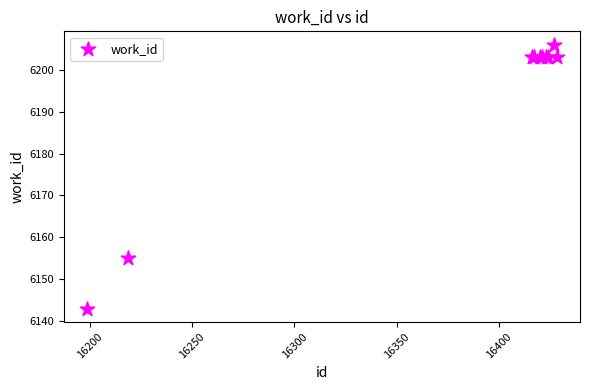

What Y value in the scatter plot is closest to 6174?

6155